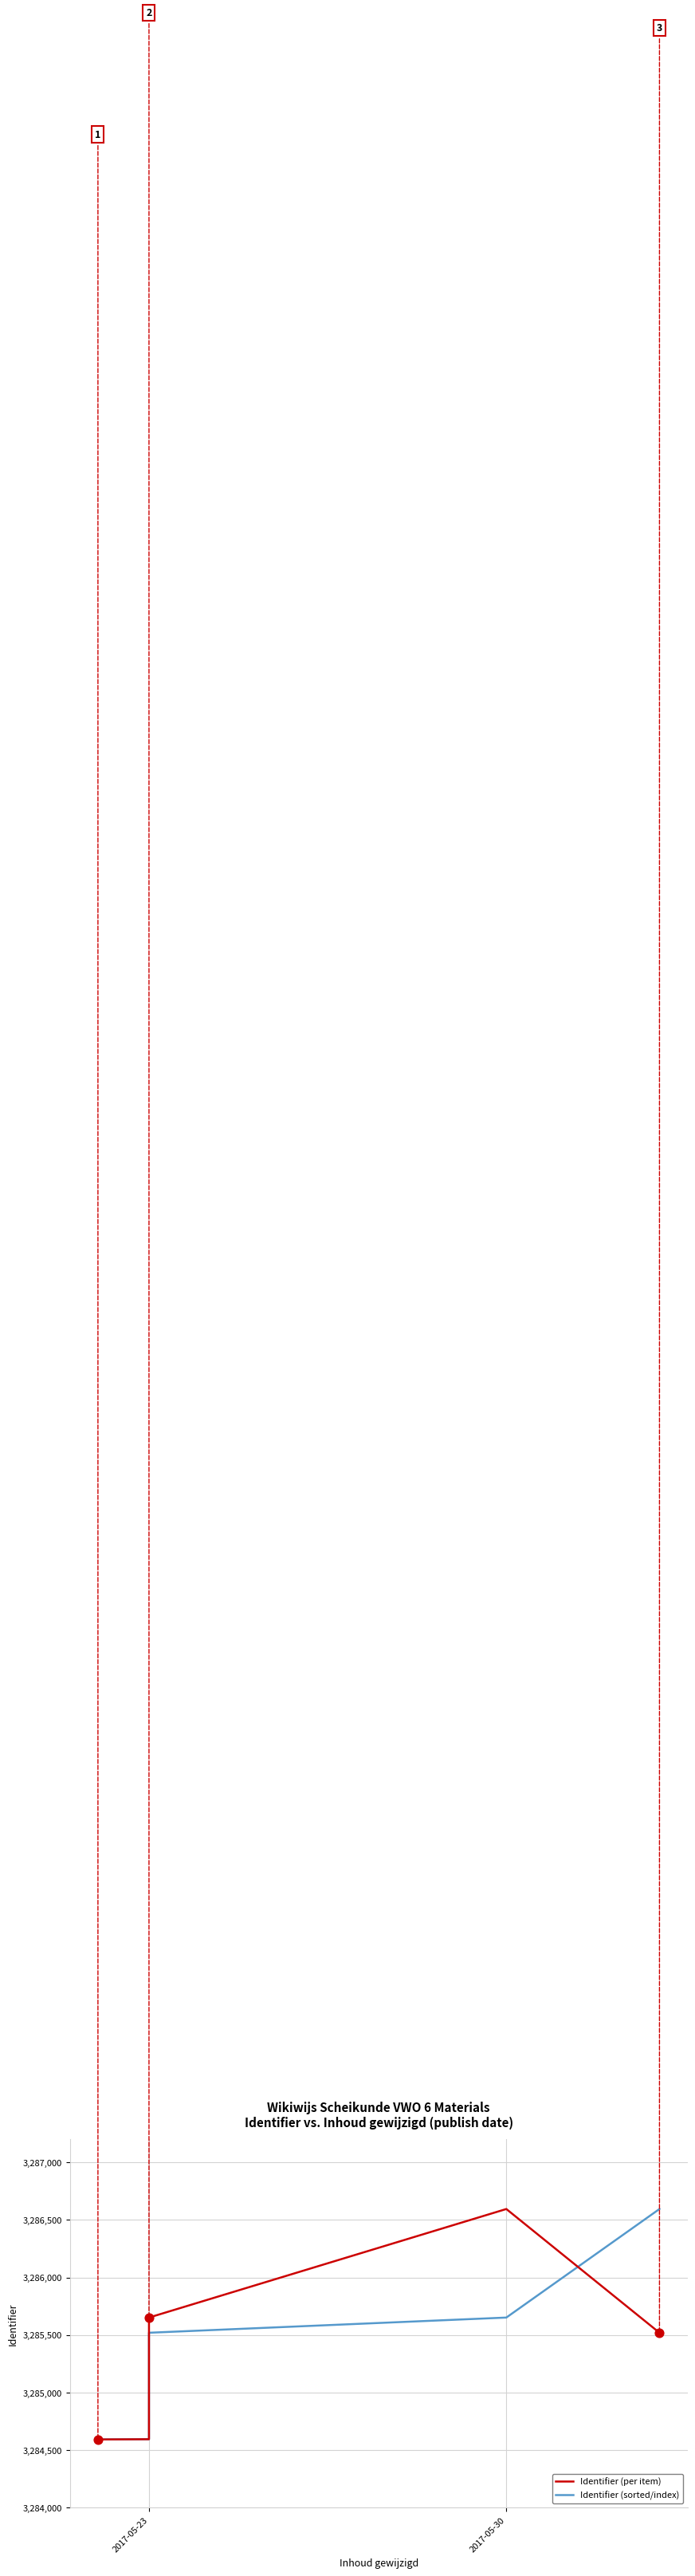

At which category is the sum across all series the highest?

2017-05-30